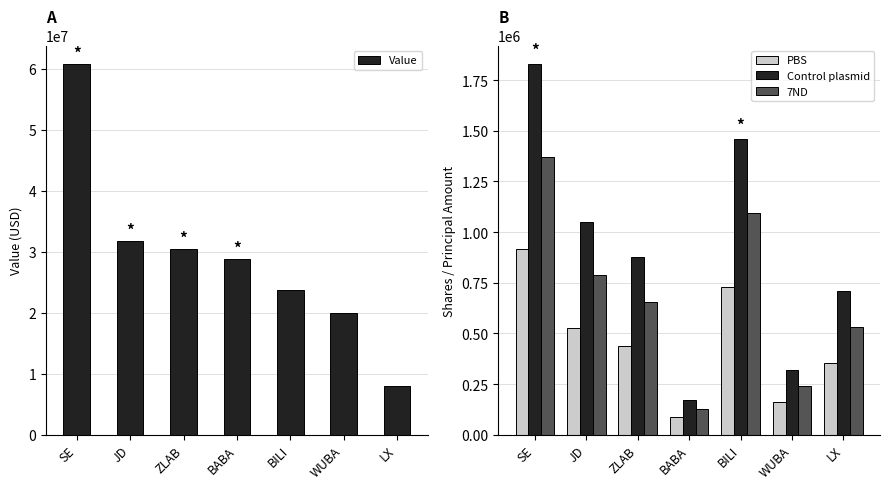

Rank the series by their maximum value, from highest to lowest.

Value, Control plasmid, 7ND, PBS